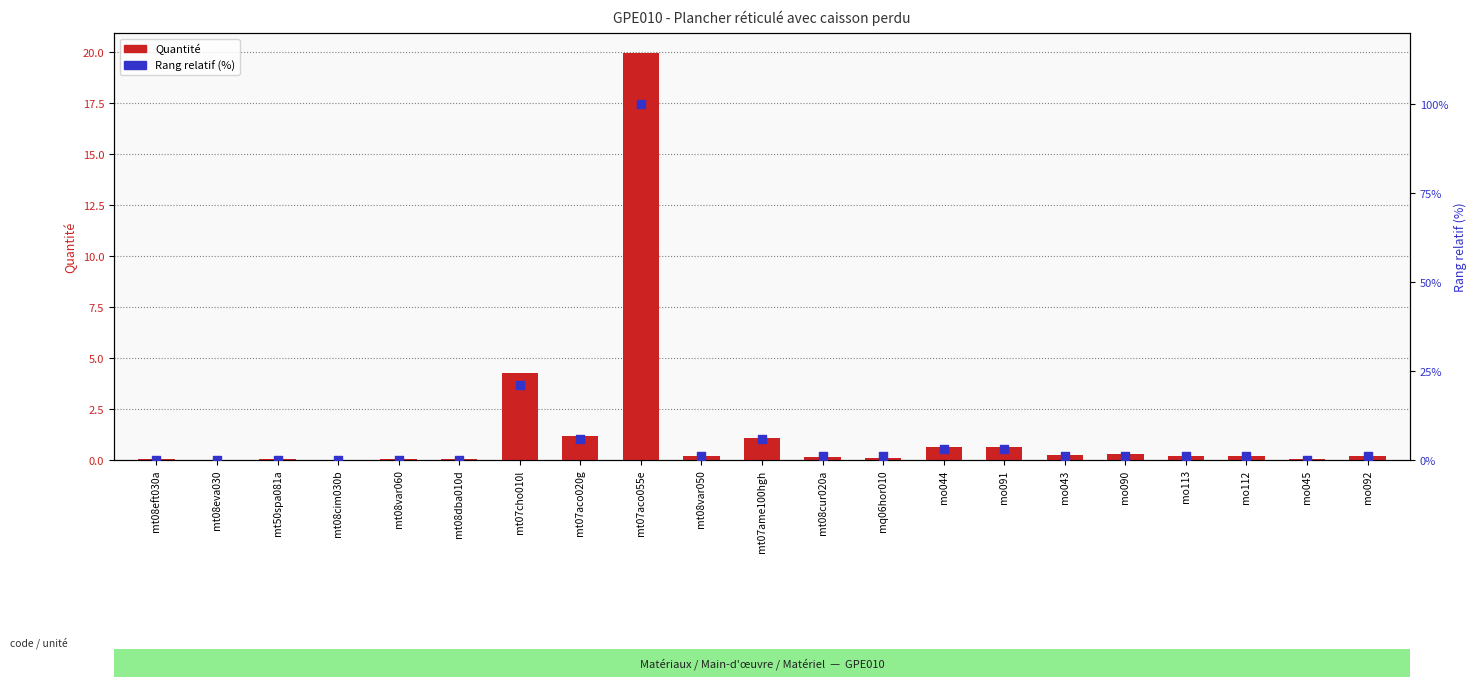

Is the value of Rang relatif (%) at mt08var050 greater than the value of Quantité at mt50spa081a?

Yes